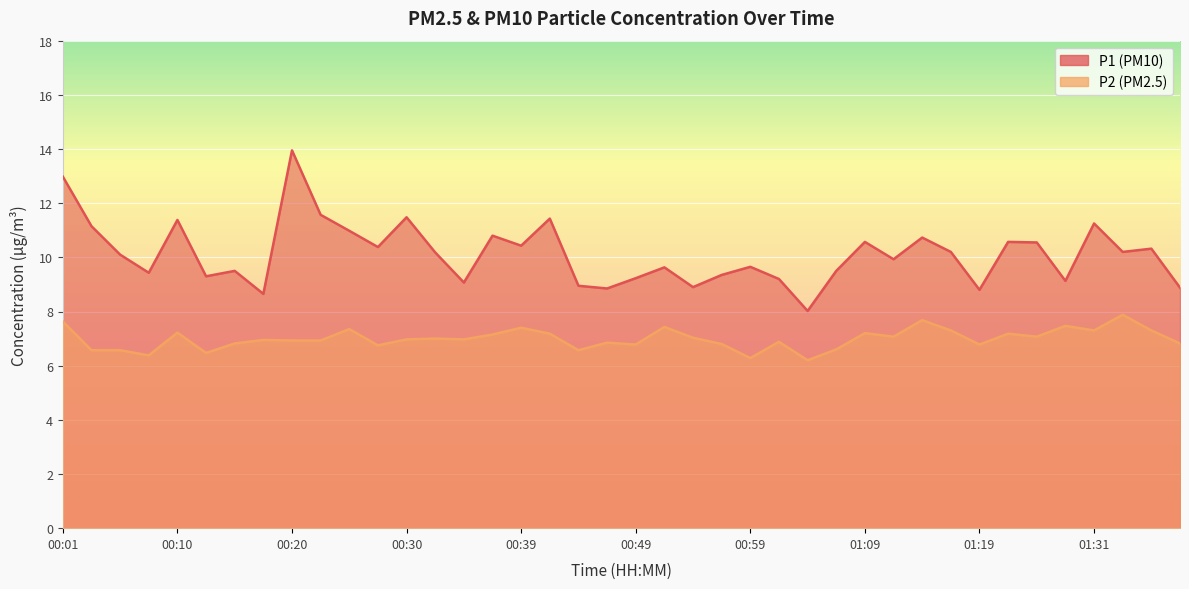

What is the sum of all P1 values?

405.2